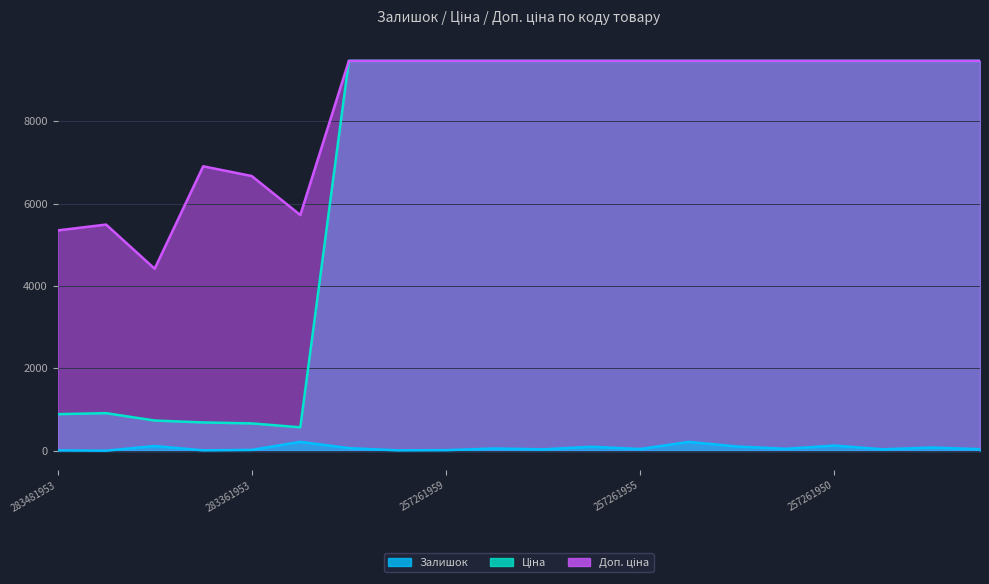

What is the maximum value for Доп. ціна?

9458.9